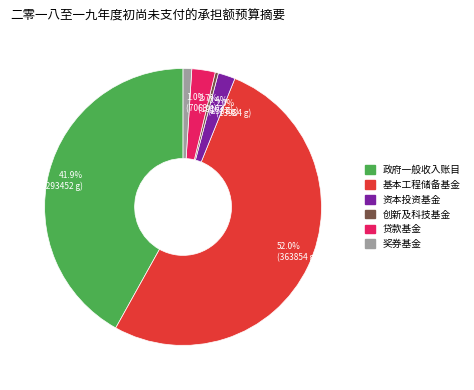

To the nearest percent, what is the combined percentage of 创新及科技基金 and 奖券基金?

1%